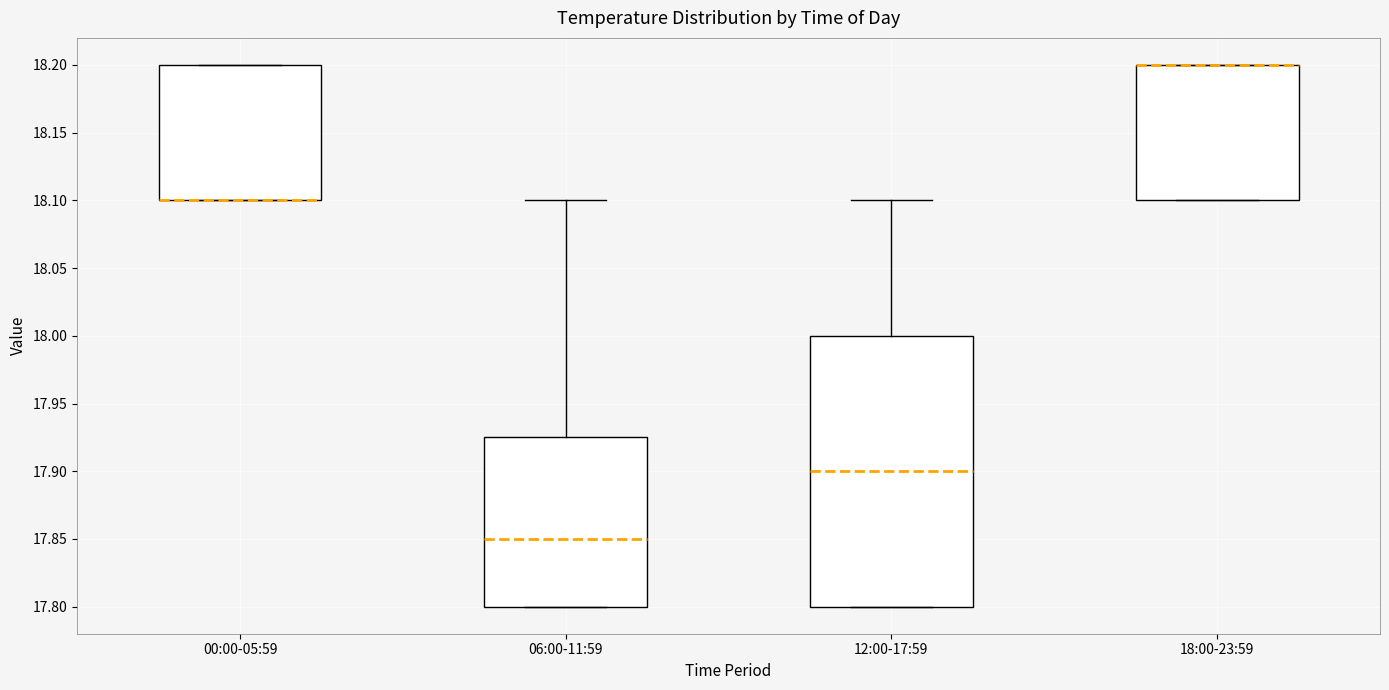

Reading left to right, transcribe this box plot: for each box, give where its median line is, the range the box spans, and where its two whiskers end, as read against the y-axis. The values are not printed on the chart, so give them approximately, as read against the axis.

00:00-05:59: median 18.100 (drawn on the box's lower edge), box 18.100 to 18.200, whiskers 18.100 to 18.200
06:00-11:59: median 17.850, box 17.800 to 17.925, whiskers 17.800 to 18.100
12:00-17:59: median 17.900, box 17.800 to 18.000, whiskers 17.800 to 18.100
18:00-23:59: median 18.200 (drawn on the box's upper edge), box 18.100 to 18.200, whiskers 18.100 to 18.200